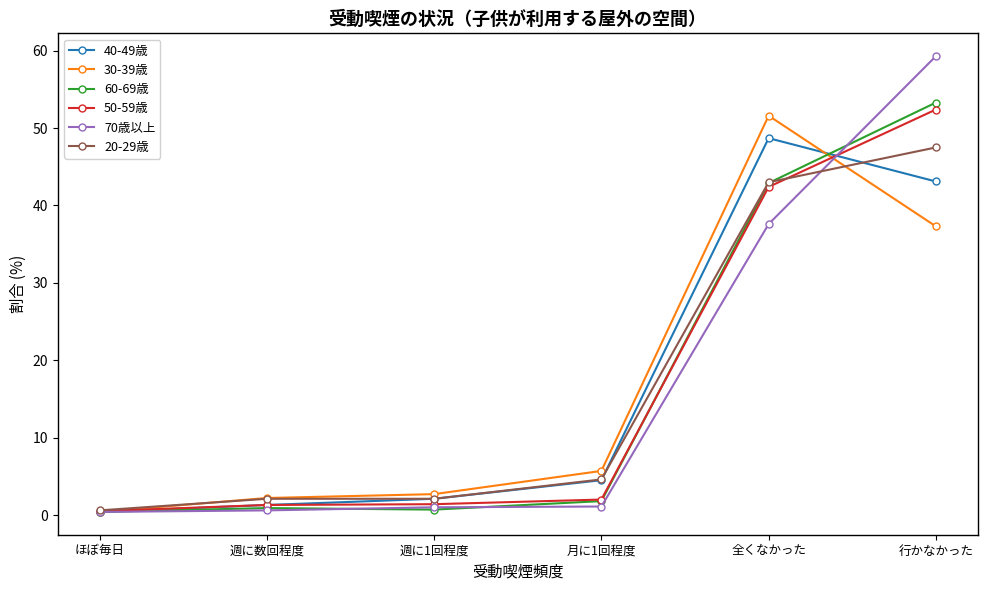

What is the highest value of the 60-69歳 series?

53.3